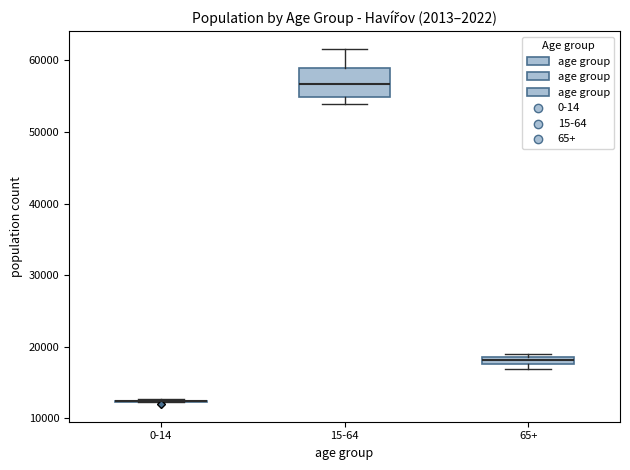

Which box is the tallest, from its lower edge to its upper edge?

15-64